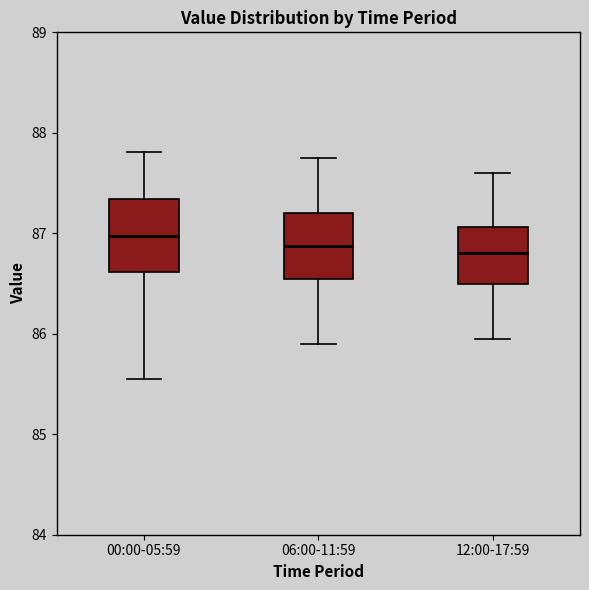

Where is the upper edge of the box for 06:00-11:59 on the y-axis? The values are not printed on the chart, so give them approximately, as read against the axis.

87.2